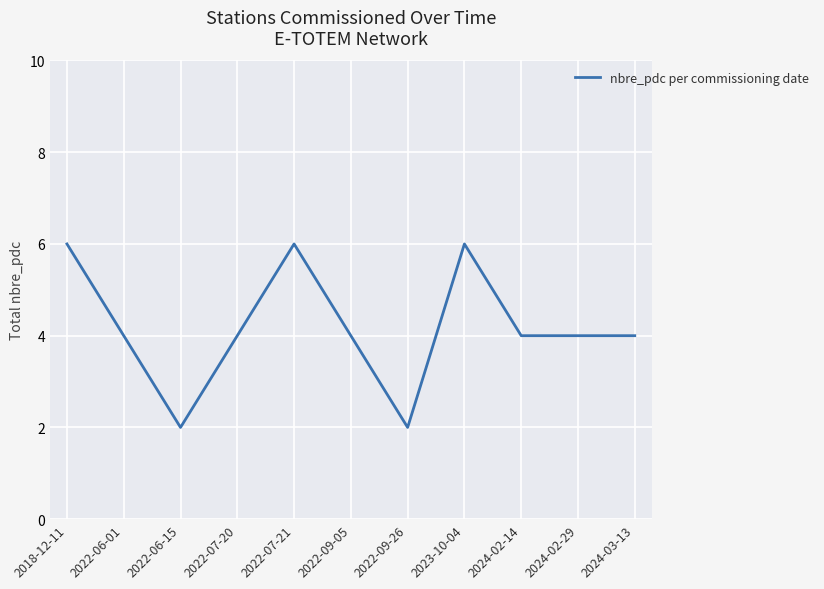

What is the difference between the maximum and minimum values?

4